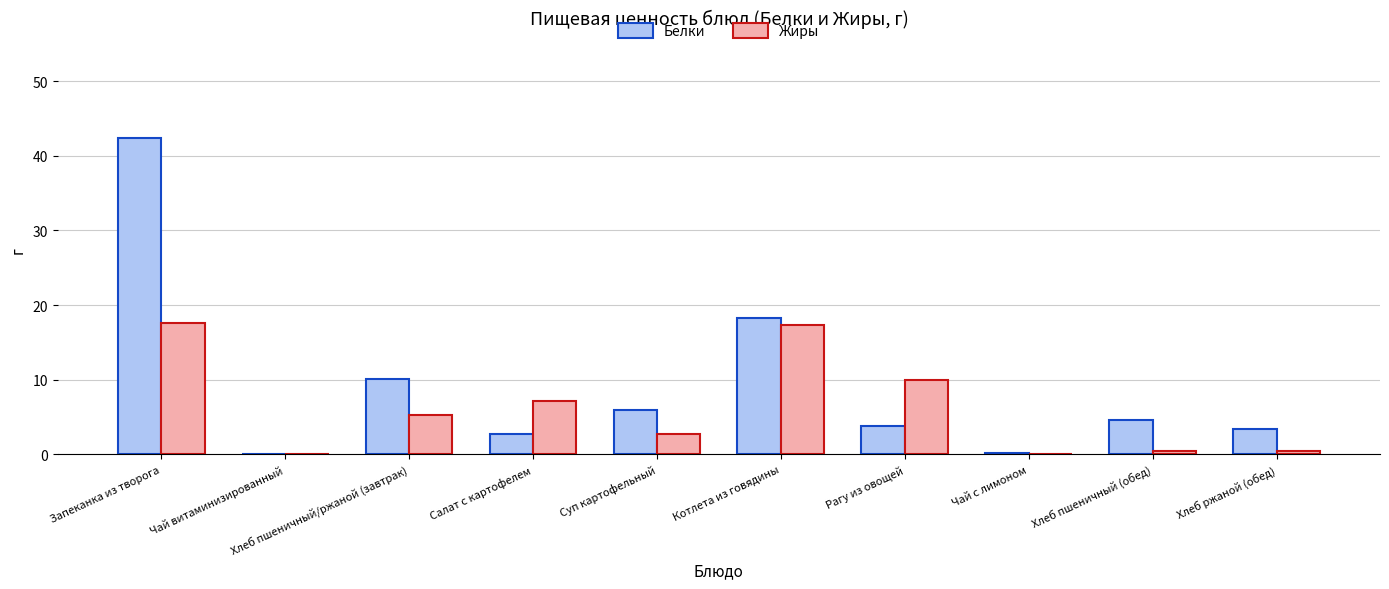

Between Запеканка из творога and Чай витаминизированный, which series saw the biggest shift?

Белки